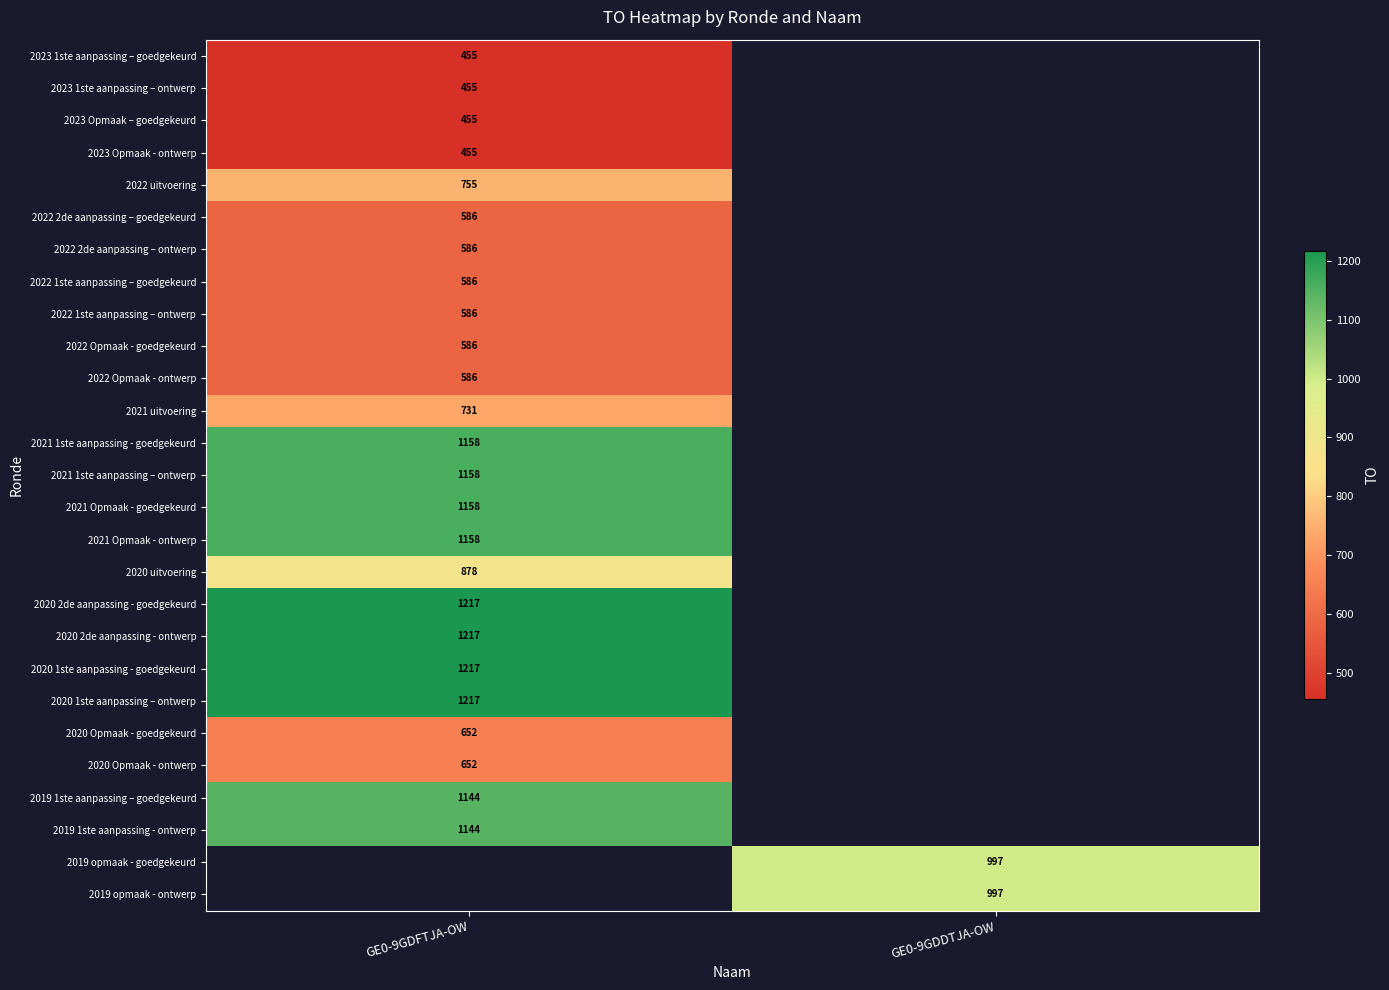

Is it true that 2020 1ste aanpassing – ontwerp equals 1217 at GE0-9GDFTJA-OW?

True